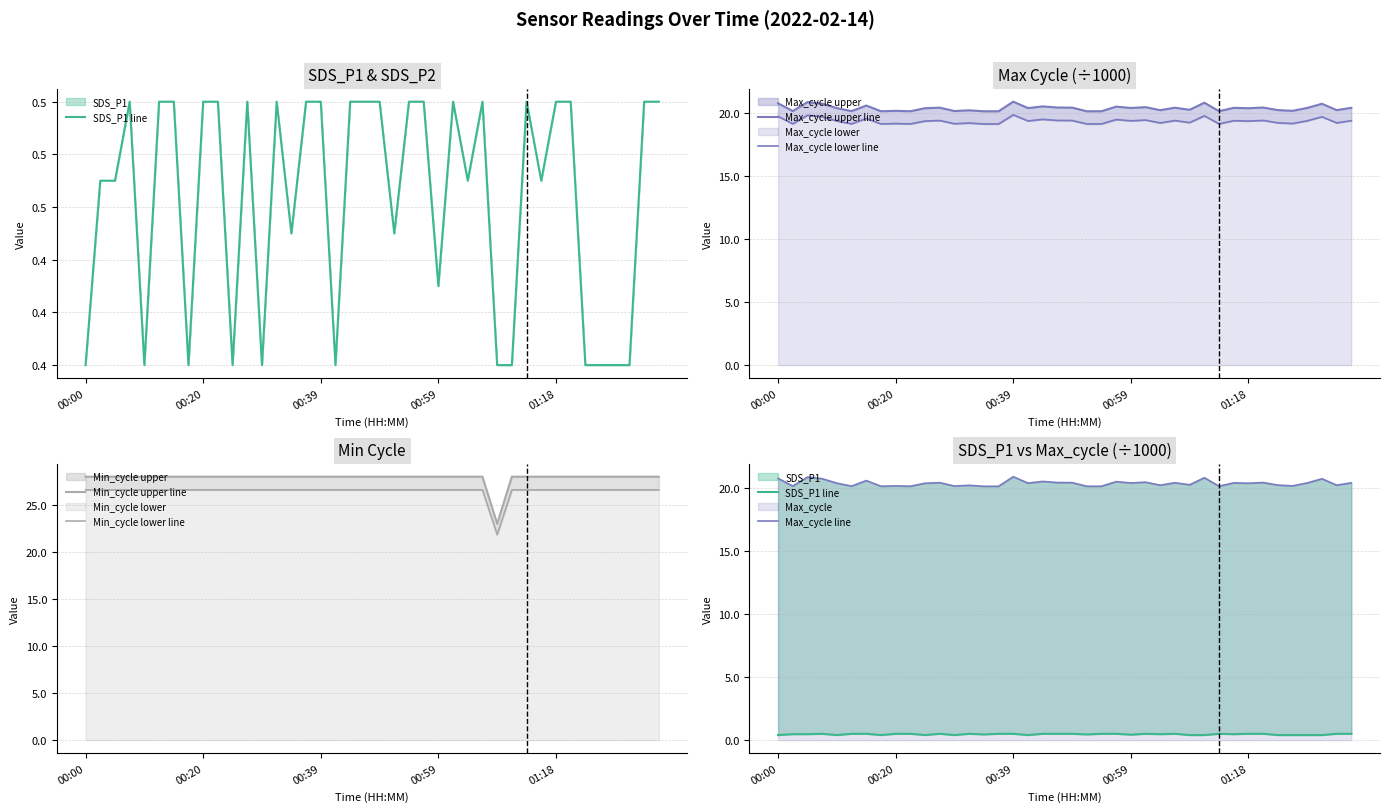

True or false: Min_cycle upper line has a value of 28.0 at 00:59.

True